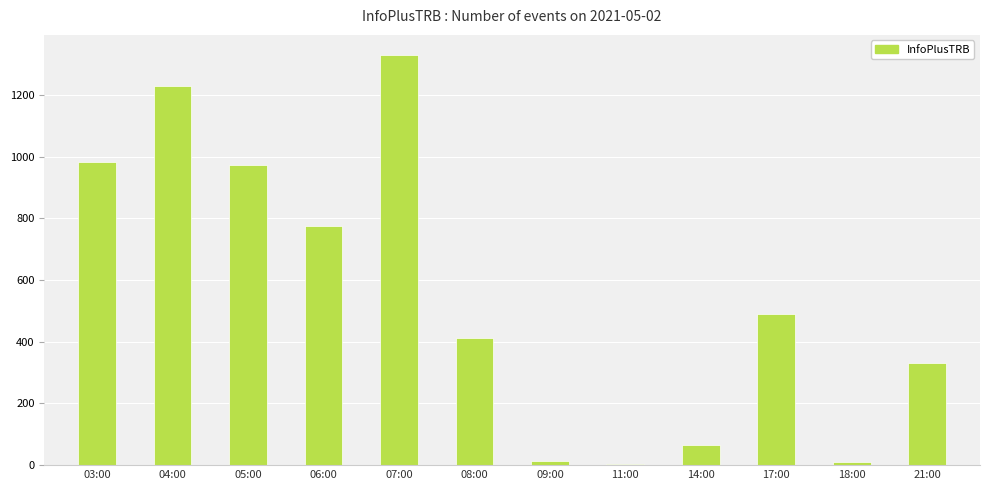

Approximately how many times larger is the value at 21:00 compared to 05:00?

0.3